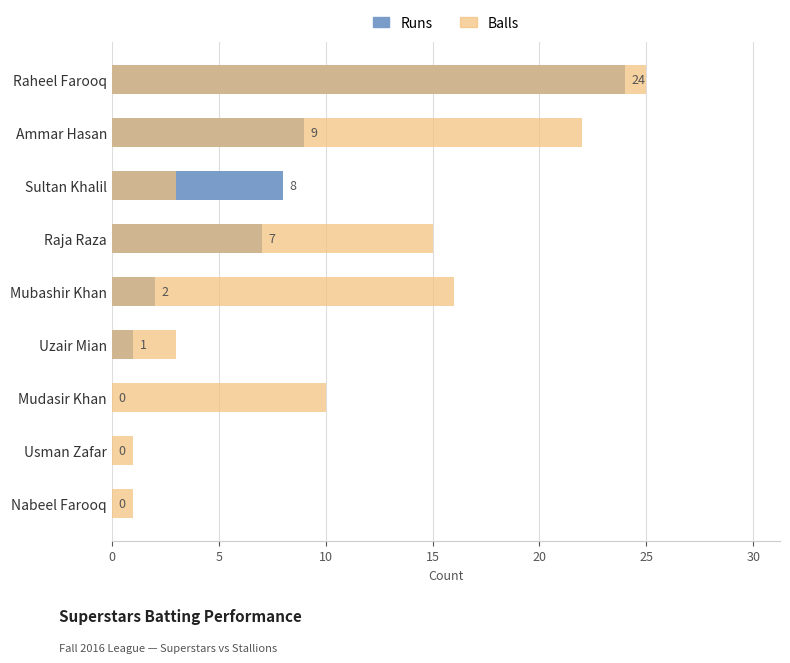

Reading right to left, what are all the values shown in this chart?

Runs: 0	0	0	1	2	7	8	9	24
Balls: 1	1	10	3	16	15	3	22	25